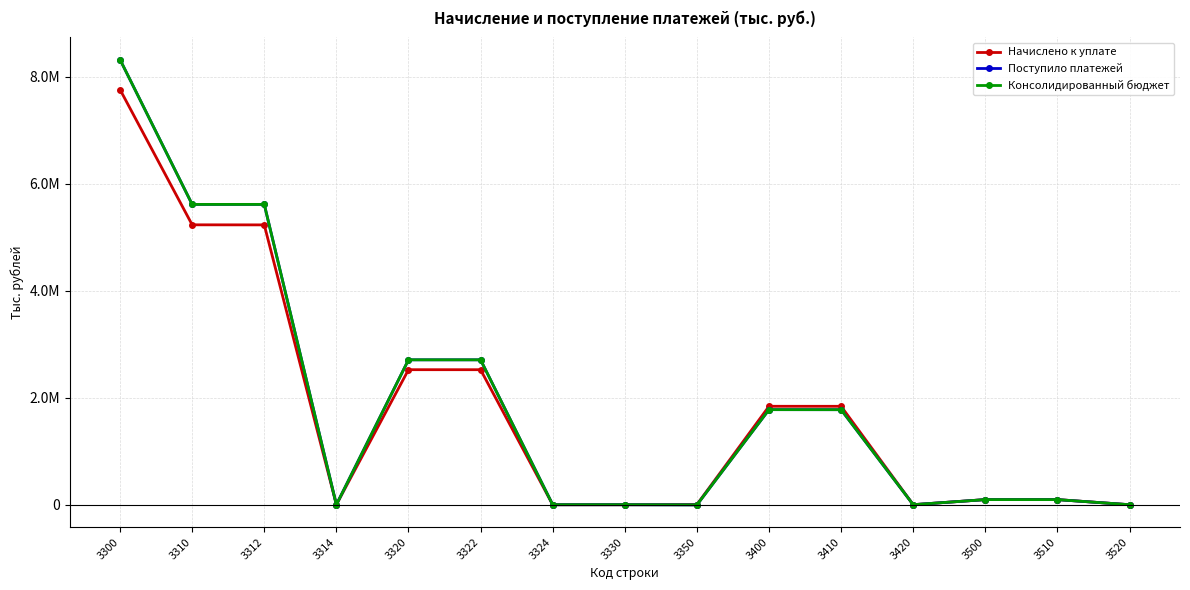

Where does the Поступило платежей series first go above 95439?

3300